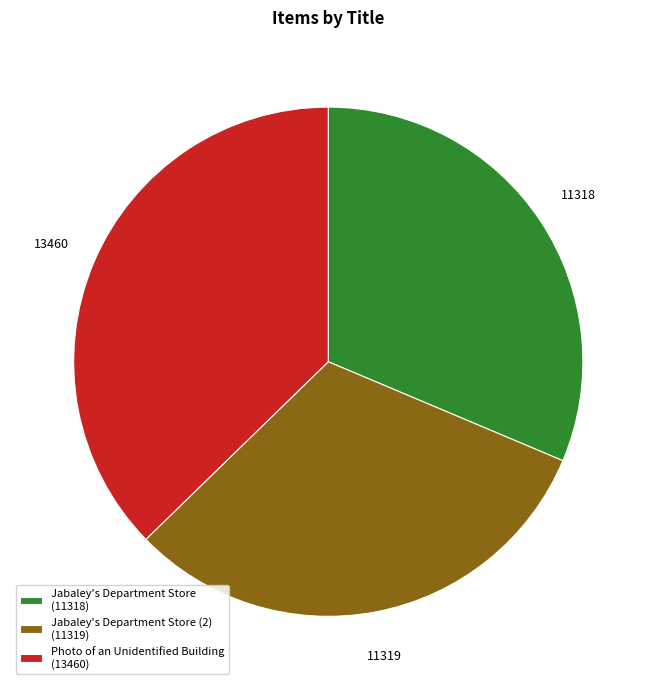

Do Jabaley's Department Store (2) (11319) and Photo of an Unidentified Building (13460) together represent more than half of the pie?

Yes